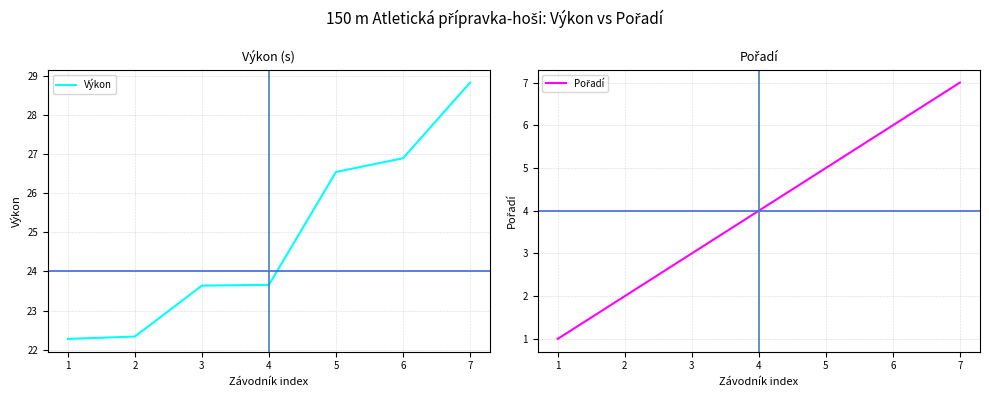

Does the chart have visible grid lines?

Yes